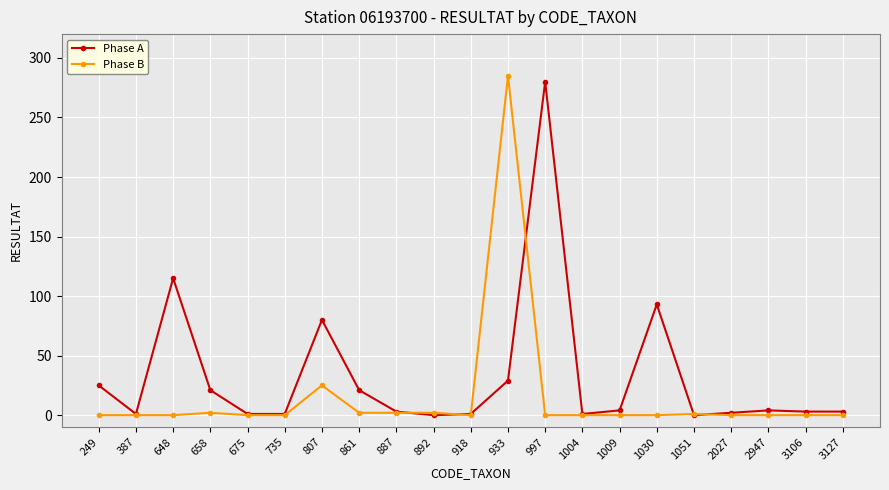

What is the maximum value shown in the chart?

285